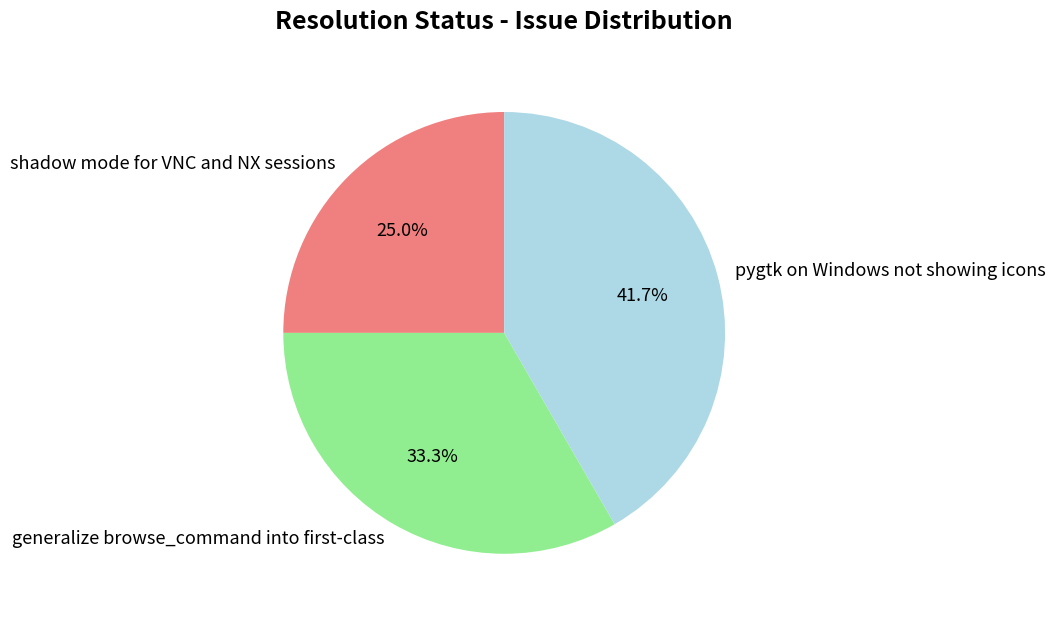

To the nearest percent, what is the average slice percentage?

33%